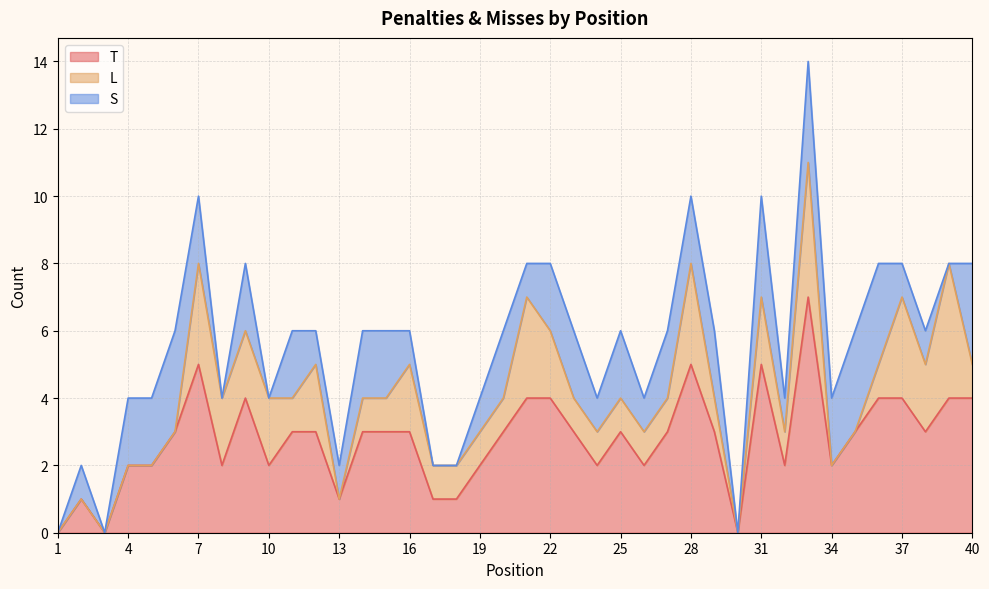

List the series in order of their peak value, lowest first.

S, L, T